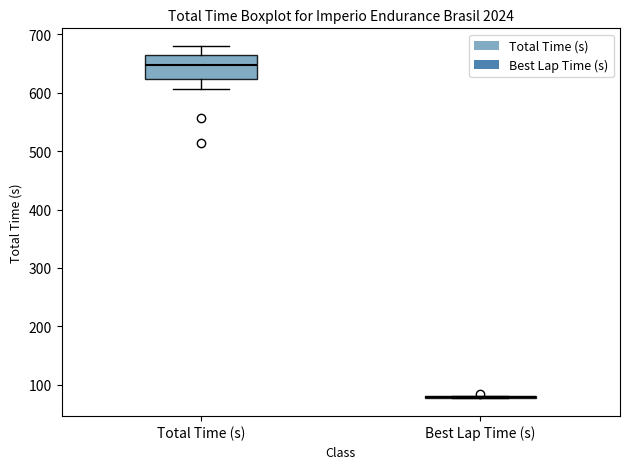

Reading left to right, transcribe this box plot: for each box, give where its median line is, the range the box spans, and where its two whiskers end, as read against the y-axis. The values are not printed on the chart, so give them approximately, as read against the axis.

Total Time (s): median 650, box 620 to 670, whiskers 610 to 680
Best Lap Time (s): box collapsed to a line at 80, whiskers 80 to 80